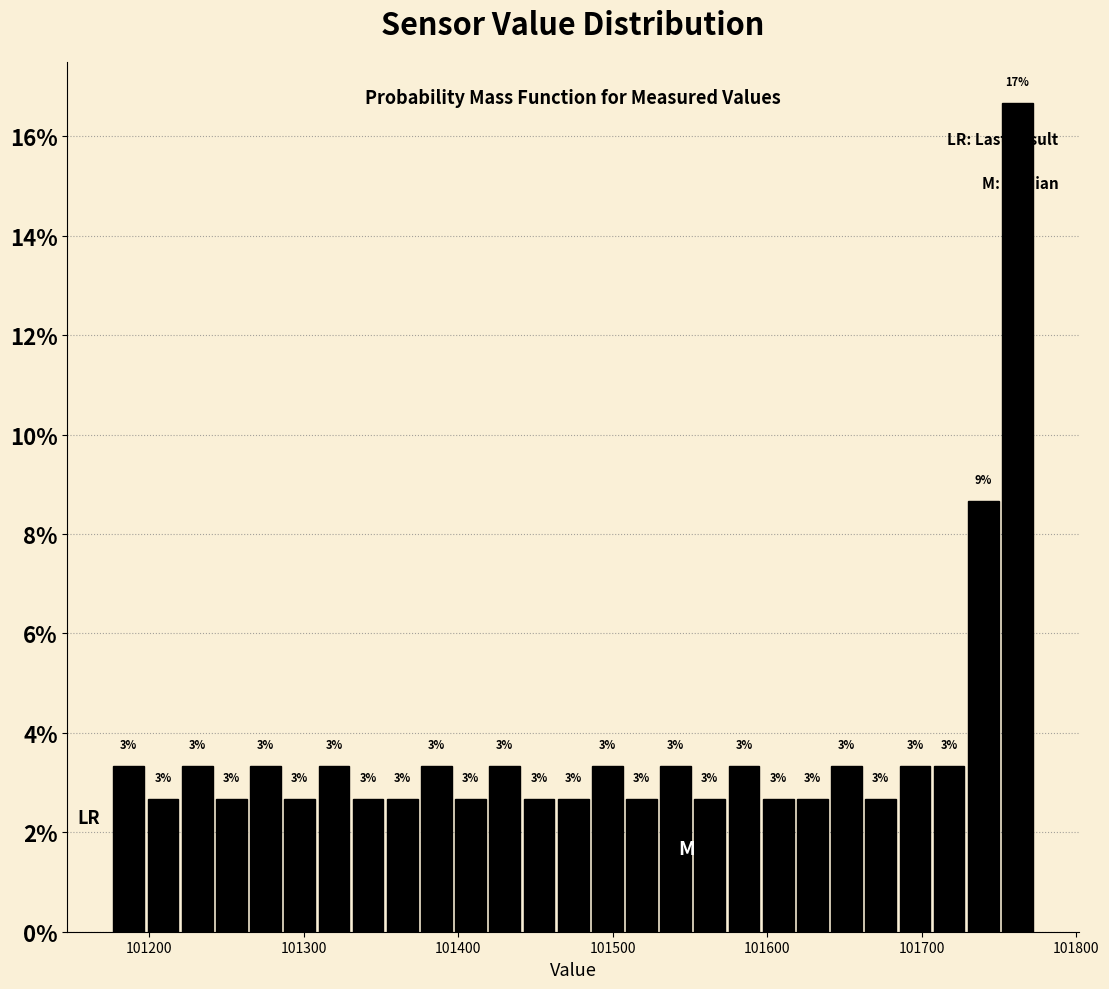

Around what value on the x-axis is the tallest bar? Give the approximate position of its centre, as read against the axis.

101760